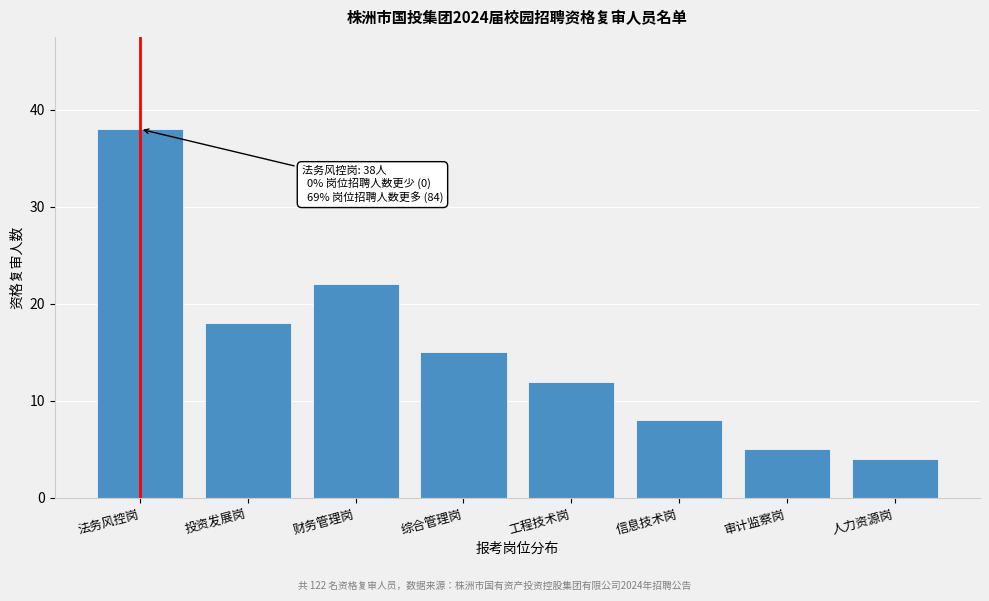

Reading left to right, transcribe all the data shown in this chart.

法务风控岗=38	投资发展岗=18	财务管理岗=22	综合管理岗=15	工程技术岗=12	信息技术岗=8	审计监察岗=5	人力资源岗=4